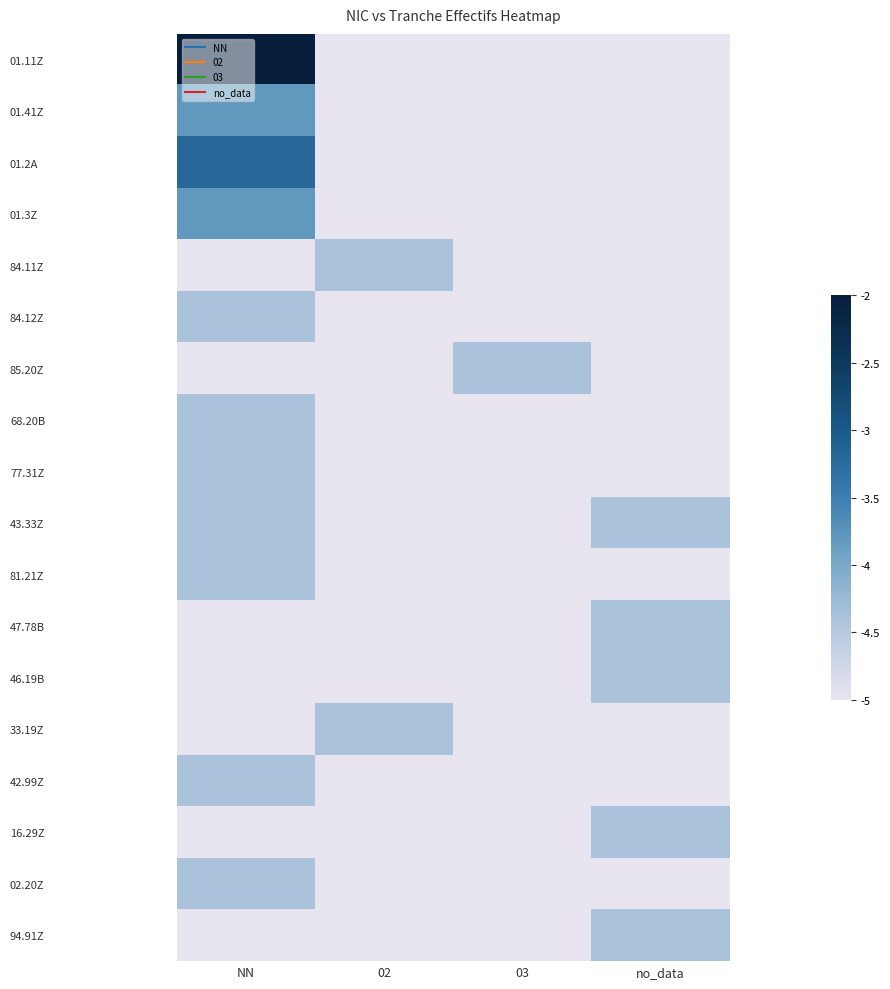

What is the maximum value shown in the chart?

-2.0